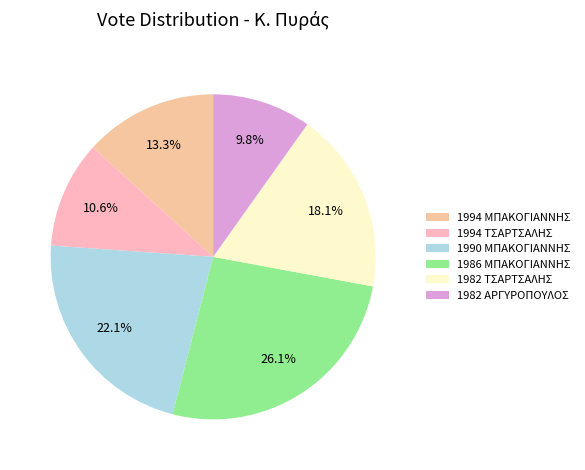

To the nearest percent, what is the average slice percentage?

17%